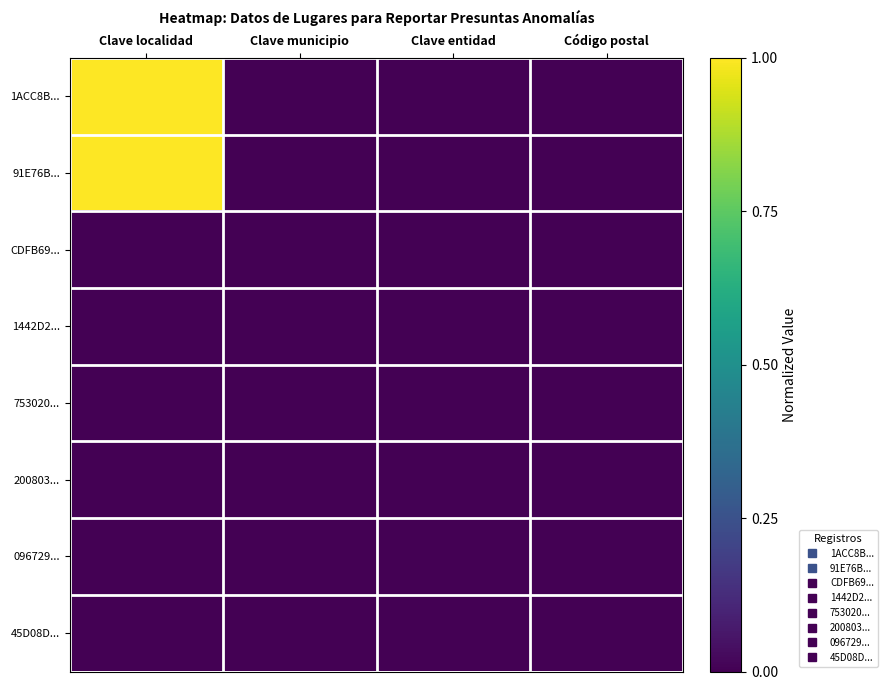

How many distinct data groups are displayed?

8